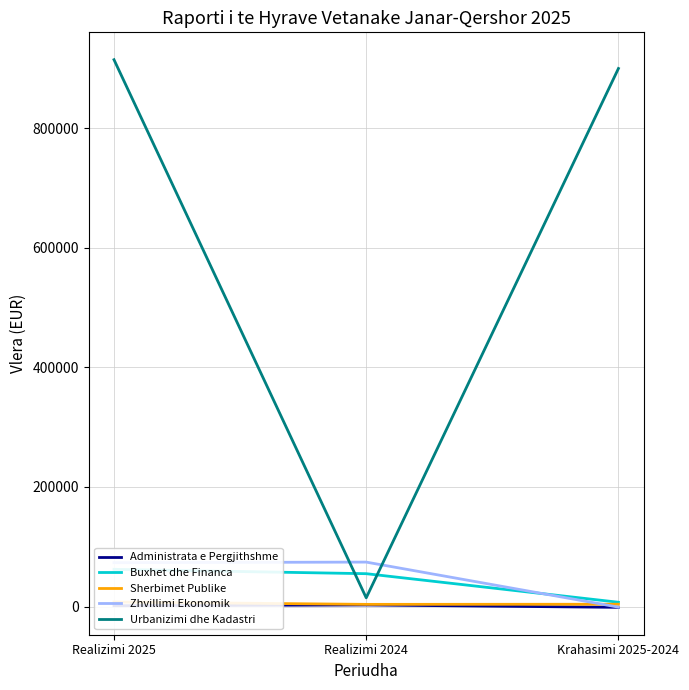

How many values in the Sherbimet Publike series exceed 3925?

2